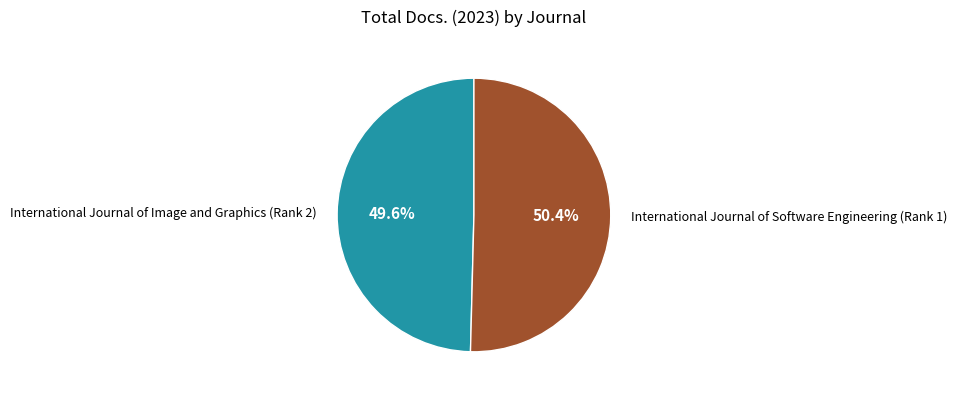

Is there any slice that represents more than half of the pie?

Yes